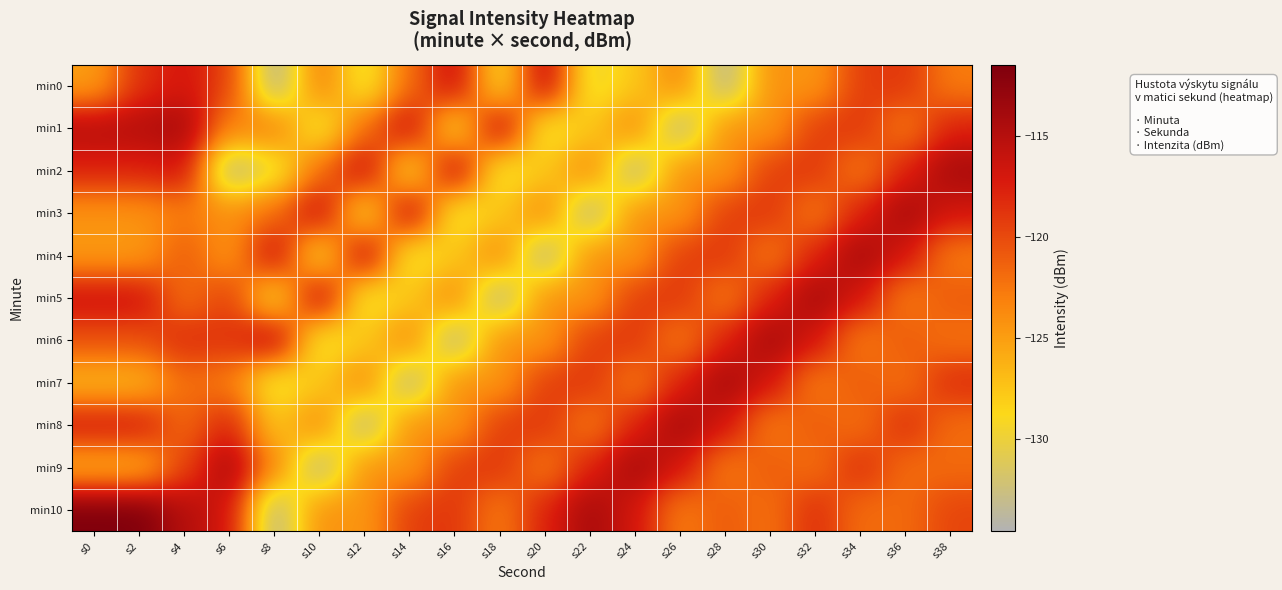

At which category is the sum across all series the highest?

s4